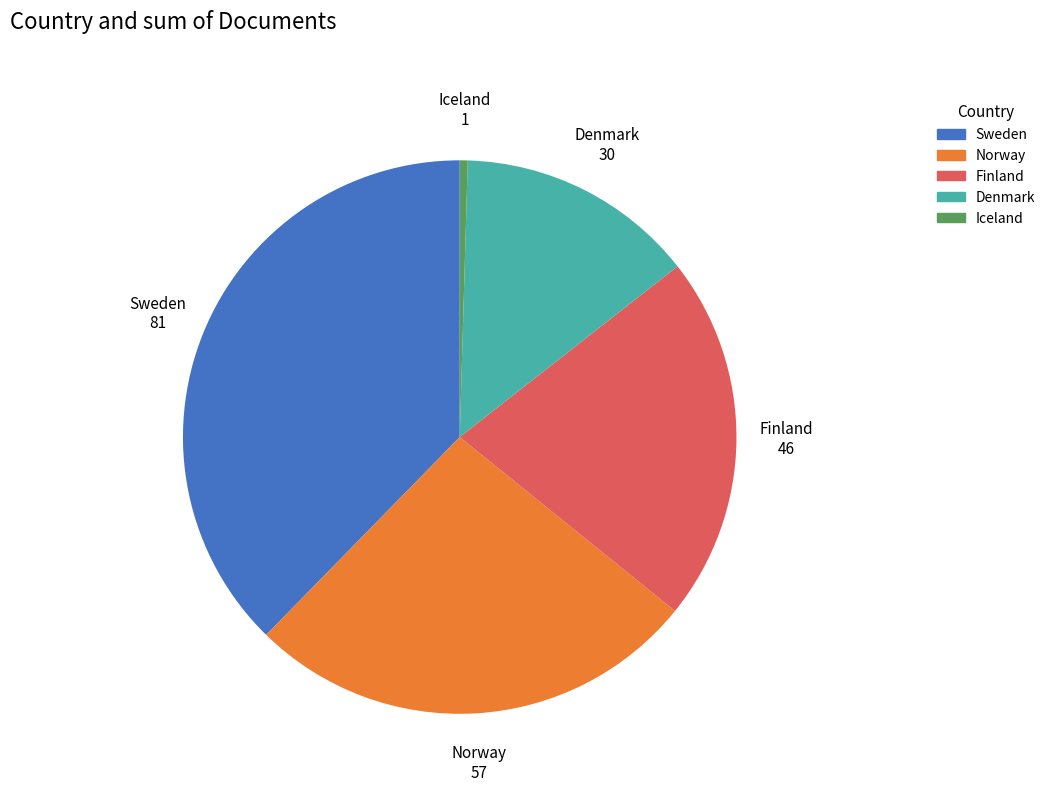

Between Sweden and Norway, which is larger?

Sweden